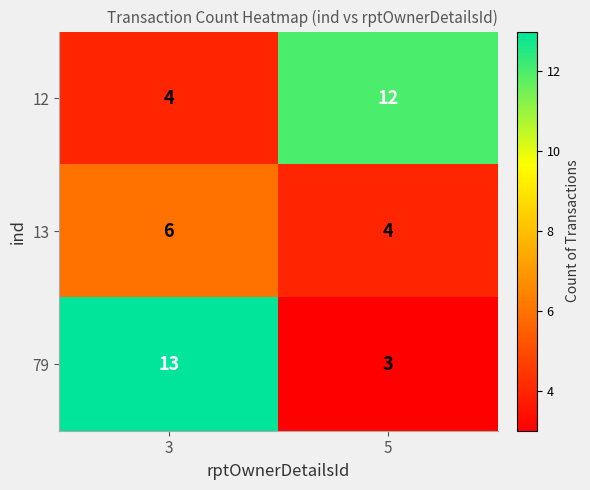

Rank the series by their maximum value, from highest to lowest.

79, 12, 13